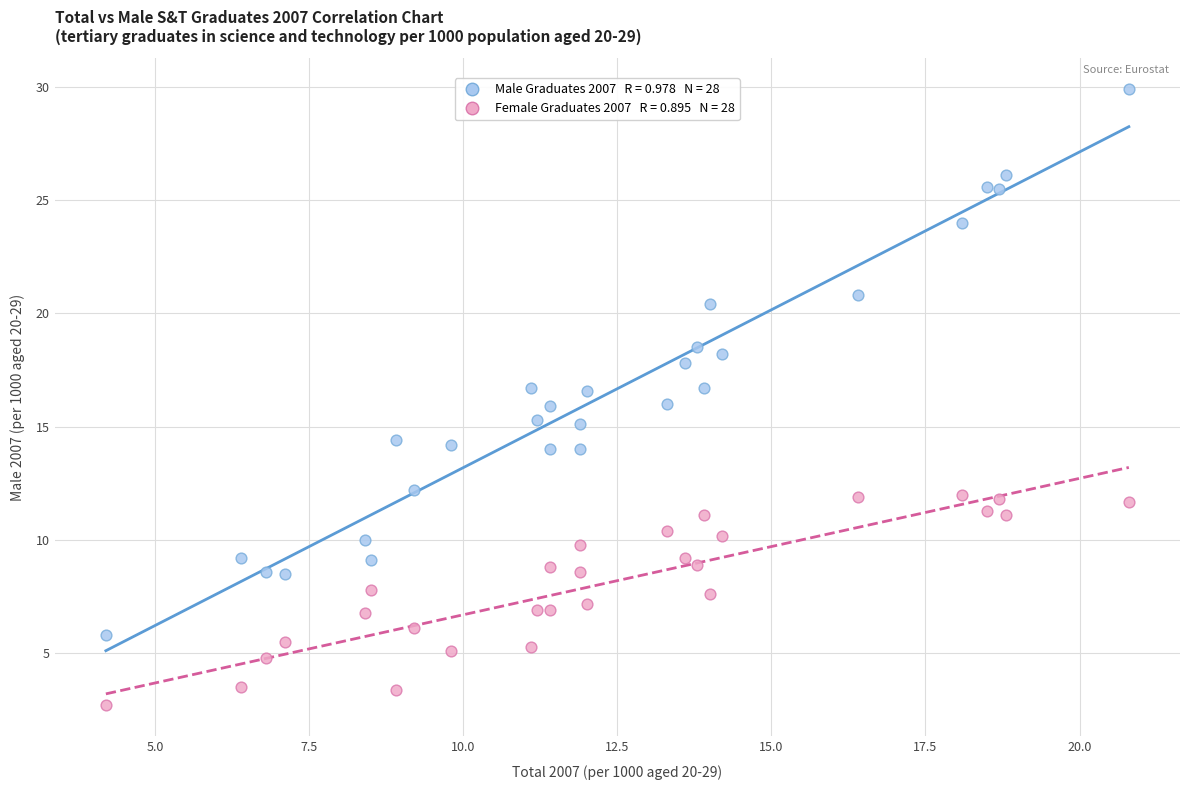

Across all data points, what is the range of Y values (max minus min)?

27.2